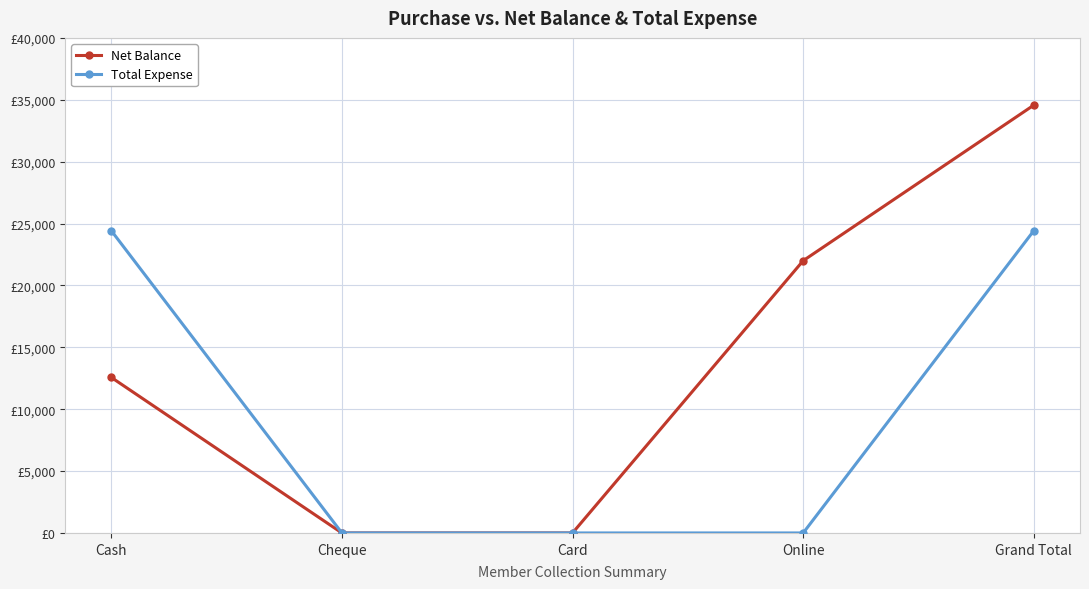

Which series changed the most between Card and Online?

Net Balance